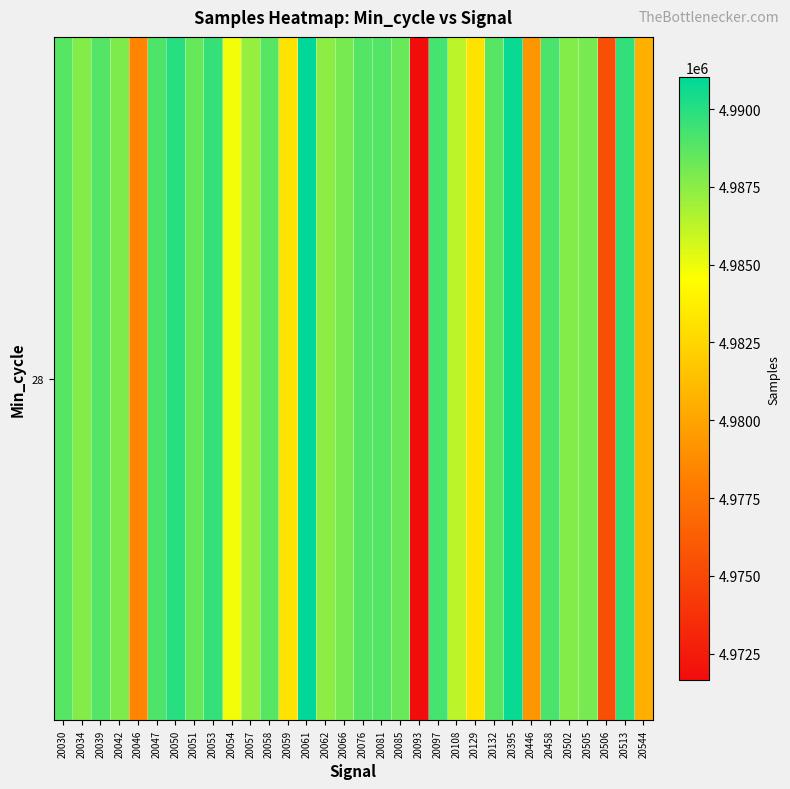

What is the smallest value displayed?

4971648